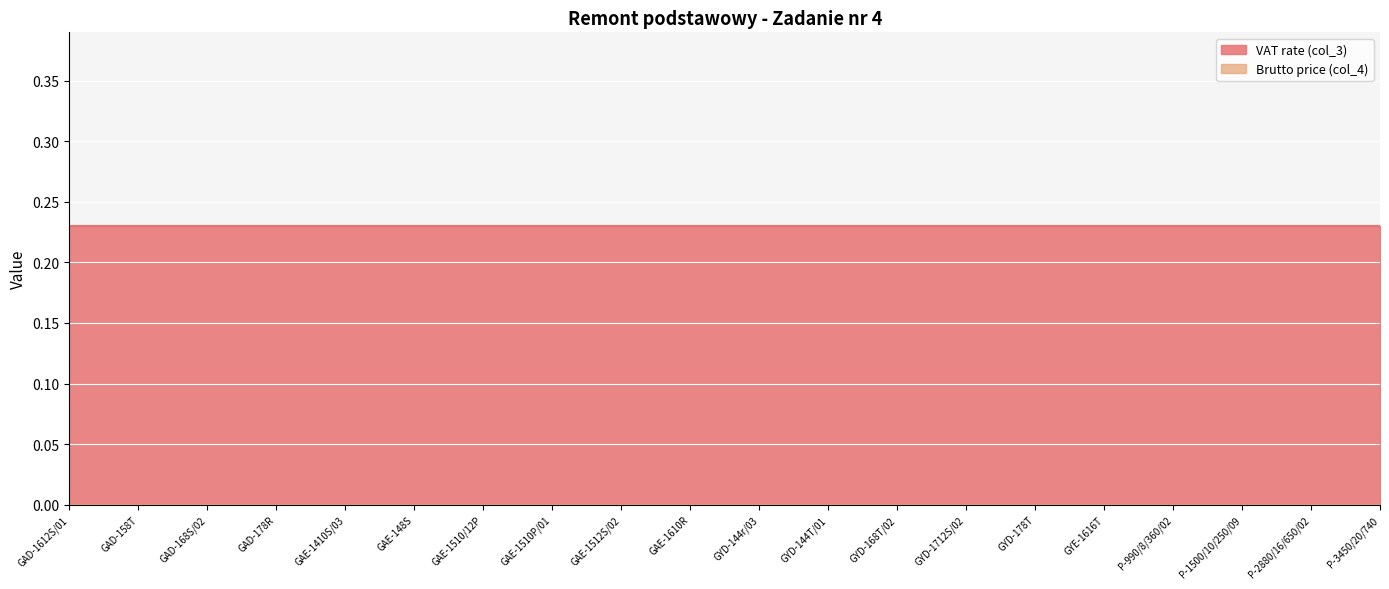

At which label does Brutto price (col_4) reach its minimum?

GAD-1612S/01